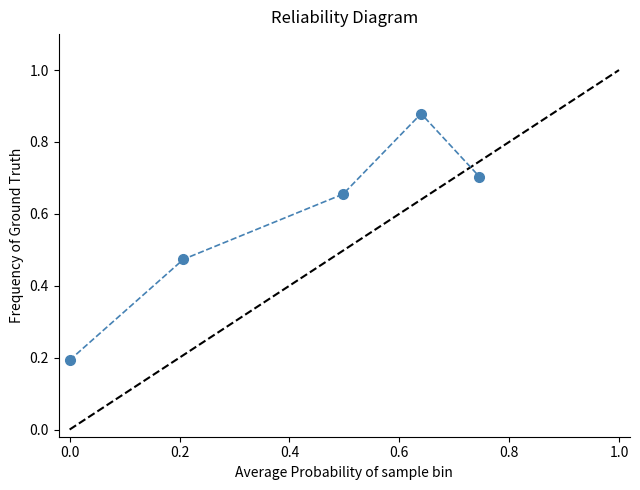

What is the average value?

0.6